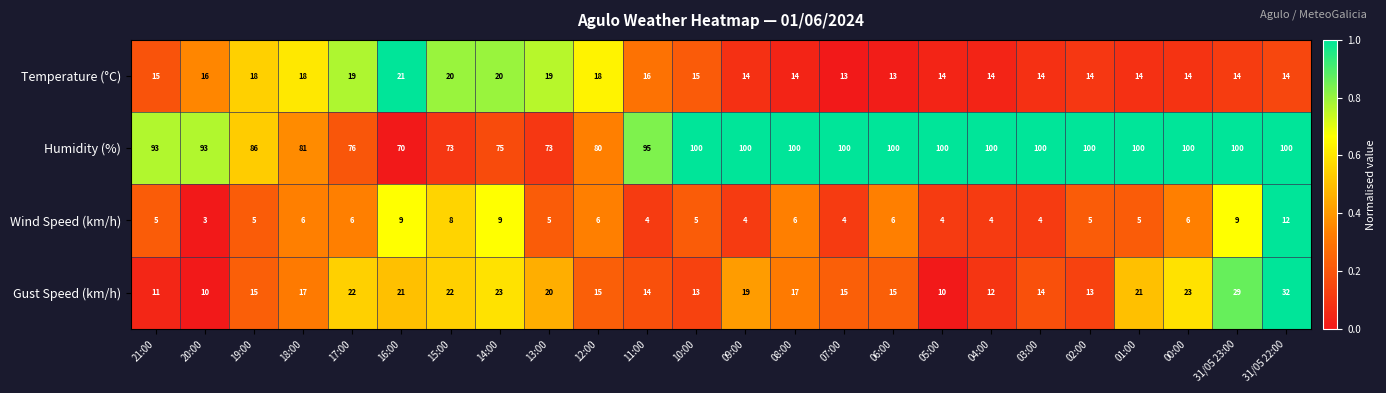

Rank the series by their maximum value, from highest to lowest.

Humidity (%), Gust Speed (km/h), Temperature (°C), Wind Speed (km/h)